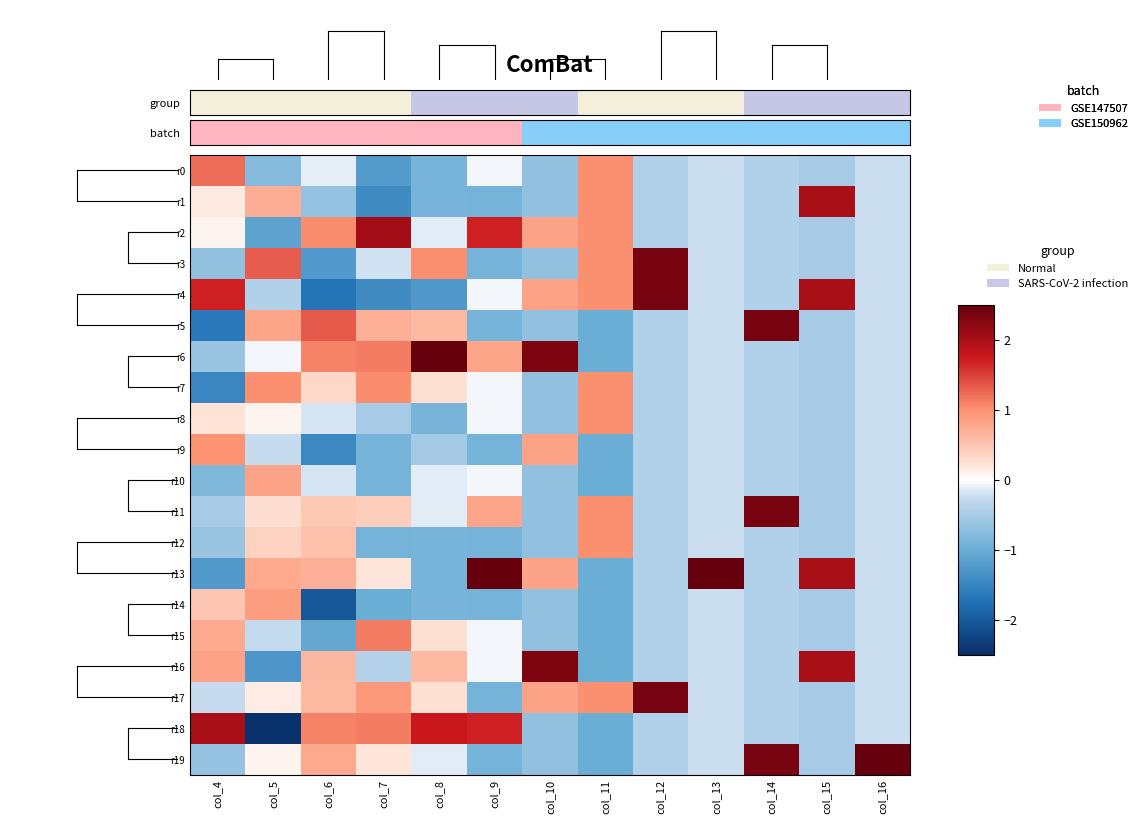

Which series has the widest spread of values?

r18